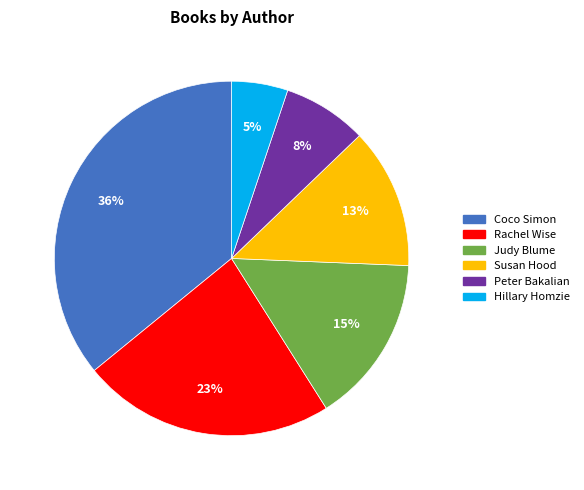

Which slice is the smallest?

Hillary Homzie